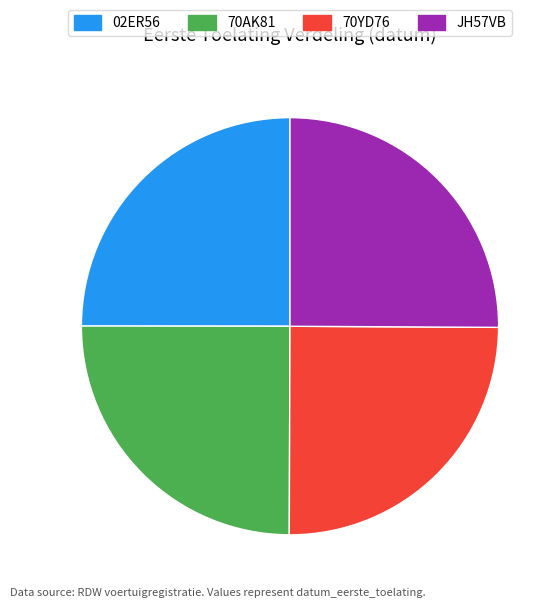

Is it true that JH57VB is 13% of the pie?

False